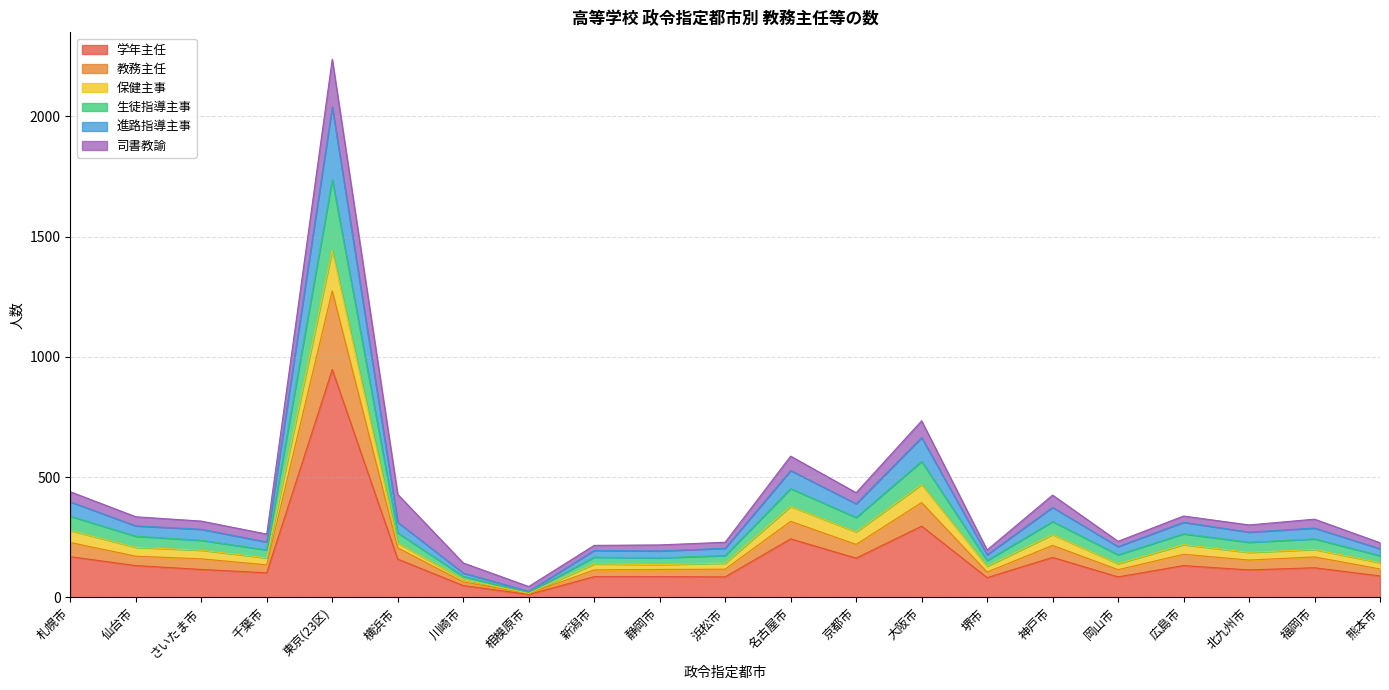

True or false: 学年主任 has a value of 123 at 福岡市.

True